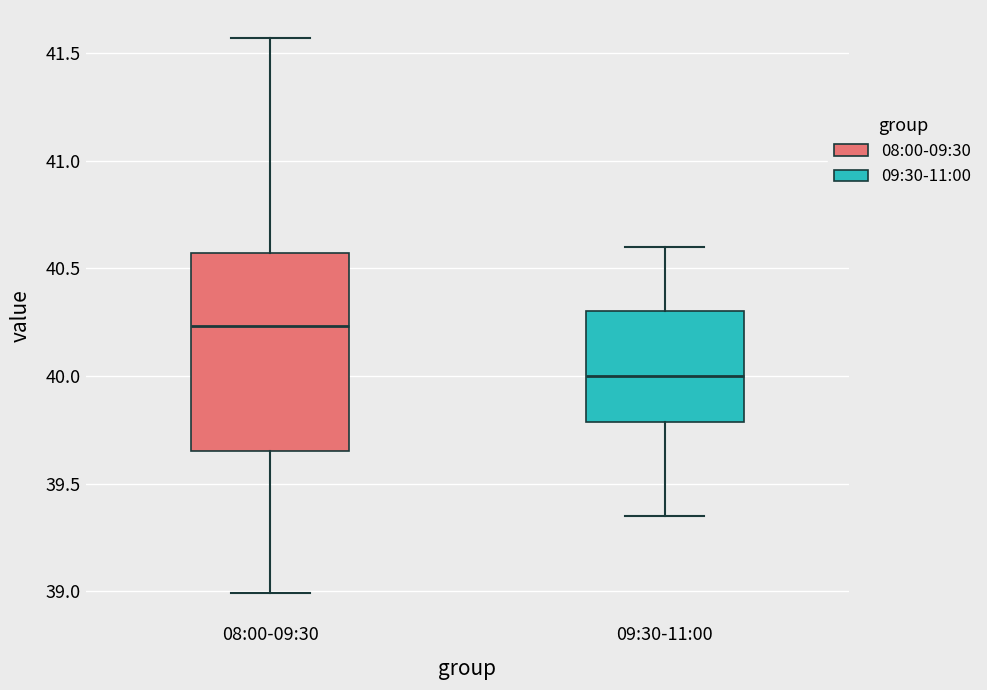

Where does the lower whisker of the box for 09:30-11:00 end on the y-axis? The values are not printed on the chart, so give them approximately, as read against the axis.

39.35